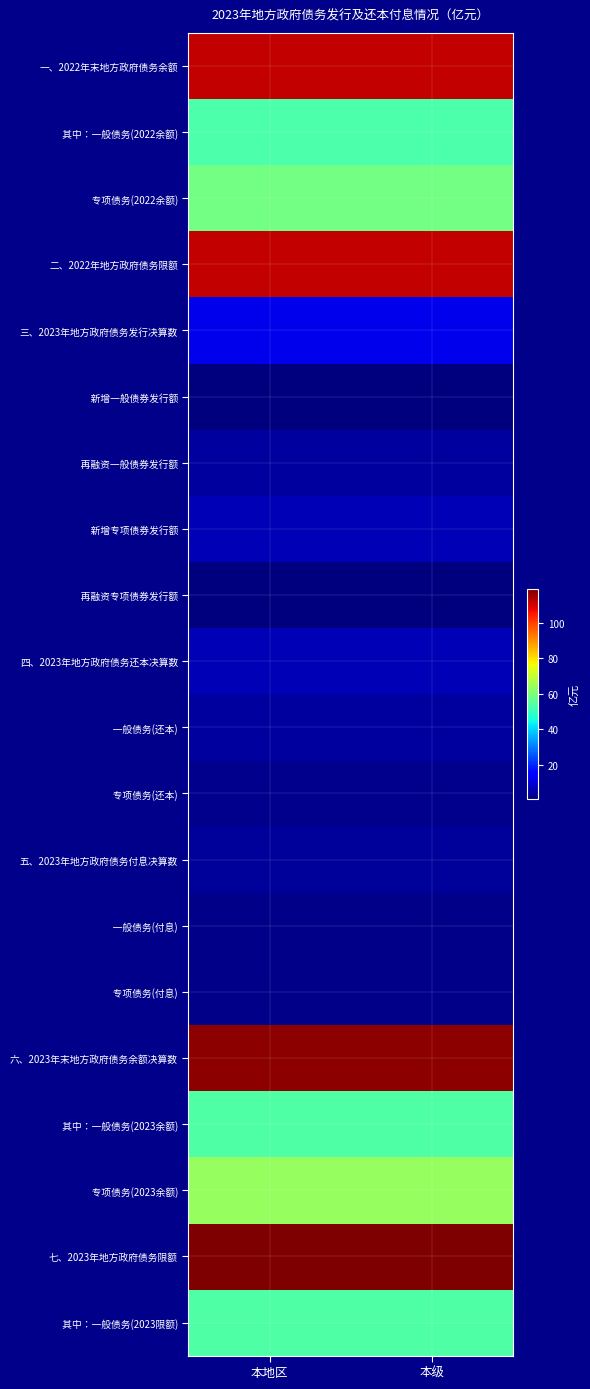

At which category does the chart reach its peak across all series?

本地区